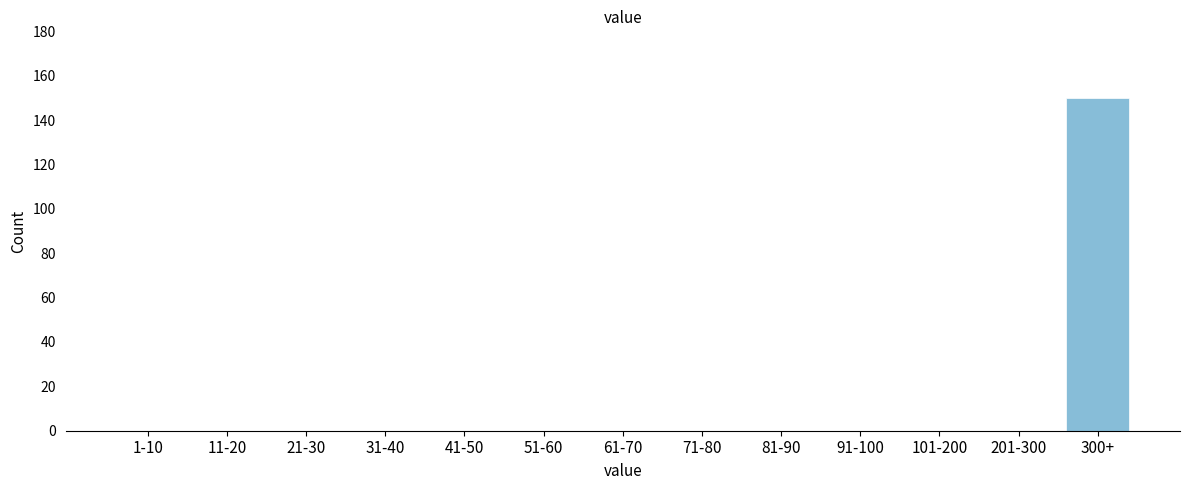

Reading right to left, extract all data points from this chart.

300+=150	201-300=0	101-200=0	91-100=0	81-90=0	71-80=0	61-70=0	51-60=0	41-50=0	31-40=0	21-30=0	11-20=0	1-10=0